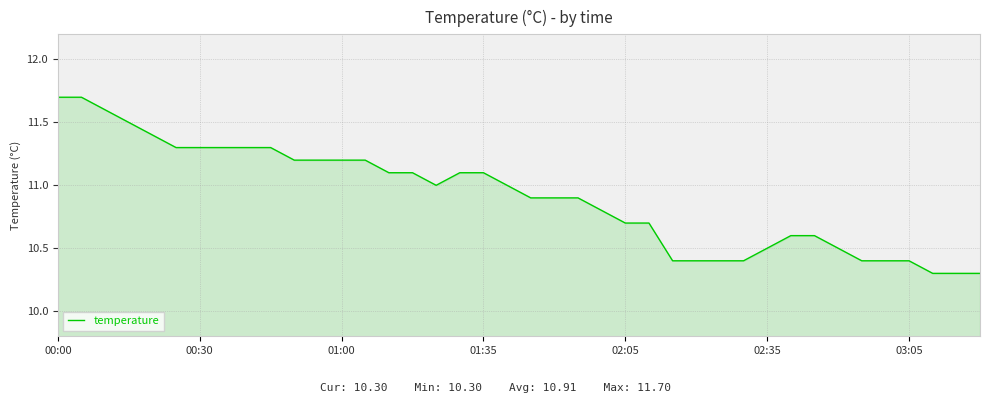

What is the greatest value displayed?

11.7